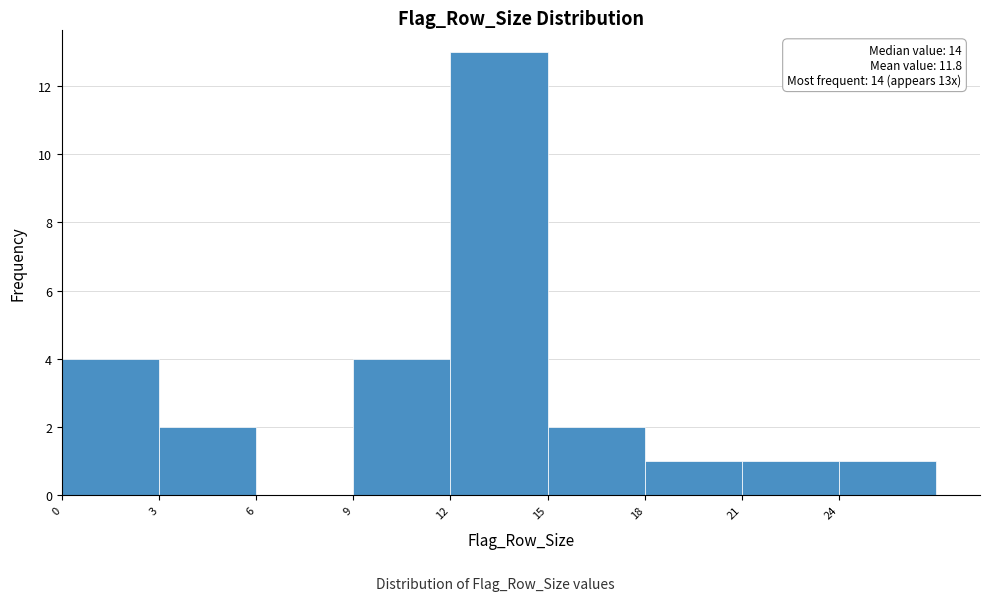

Over which range of the x-axis is the bar tallest?

12 to 15